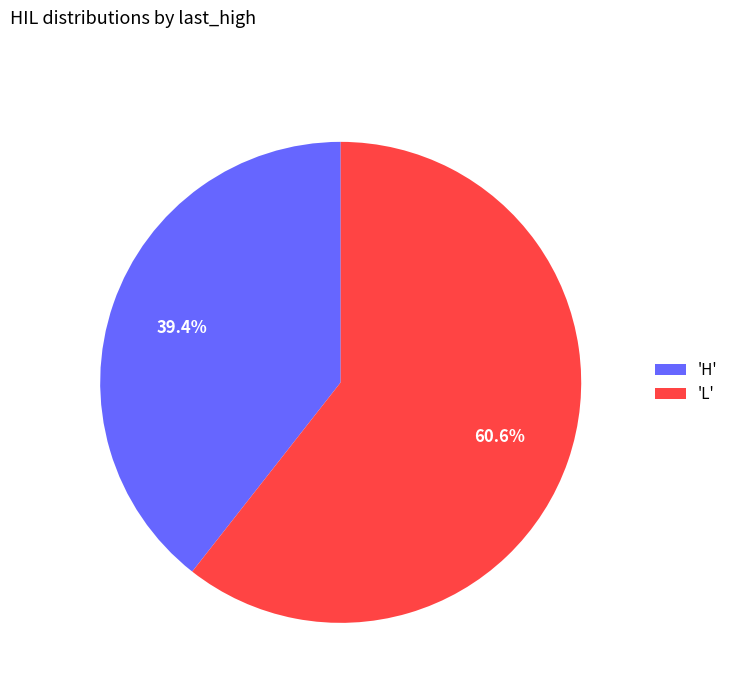

What is the total percentage of 'L' and 'H'?

100.0%